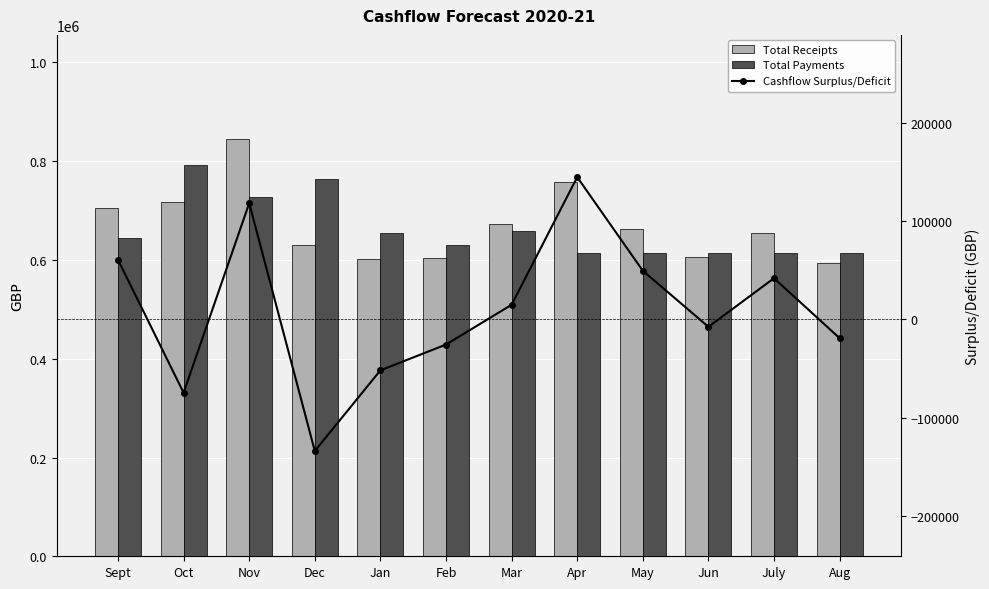

Count the number of categories in the chart.

12